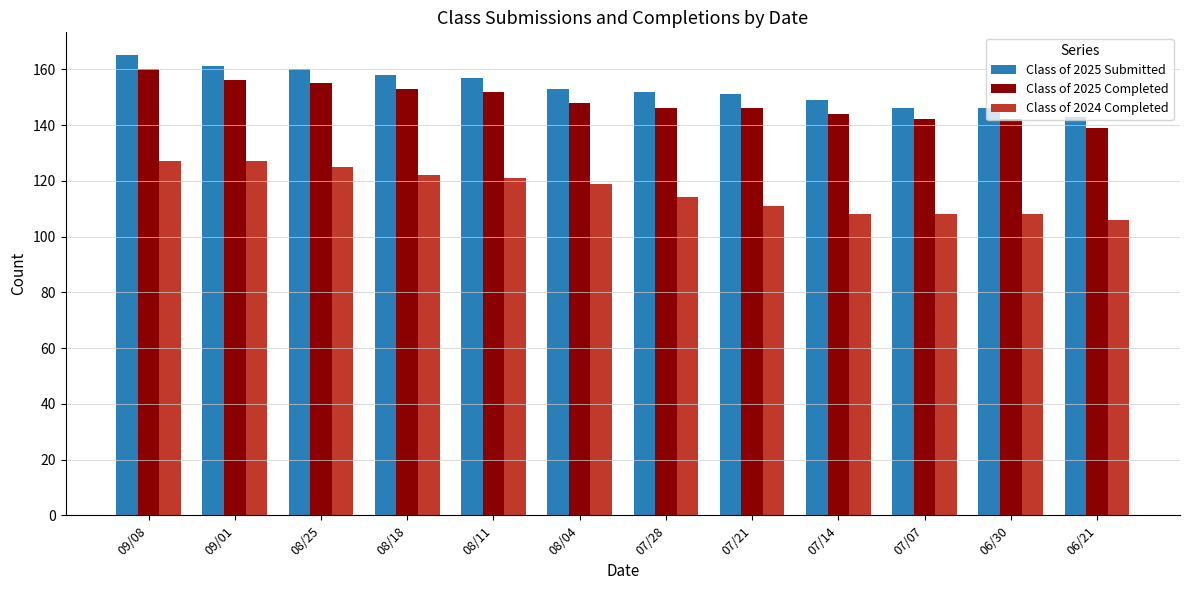

What is the average value of the Class of 2024 Completed series?

116